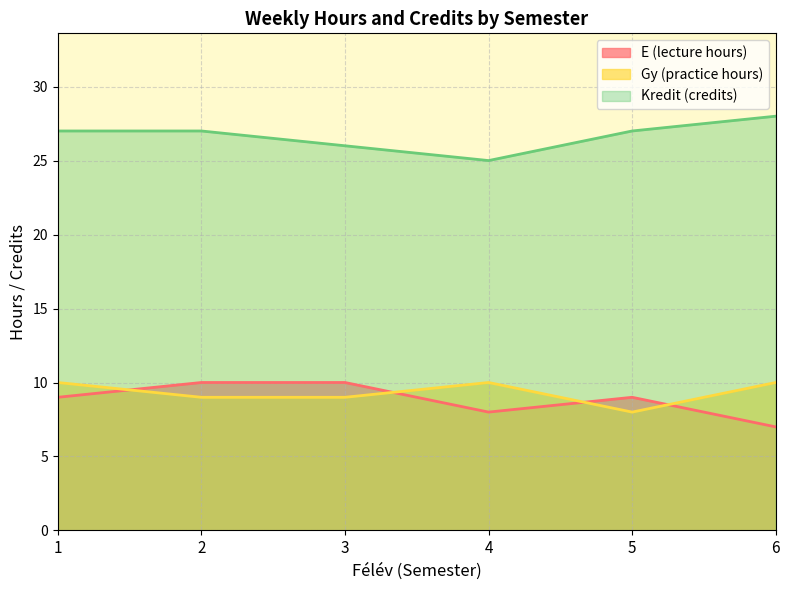

What is the maximum value for E (lecture hours)?

10